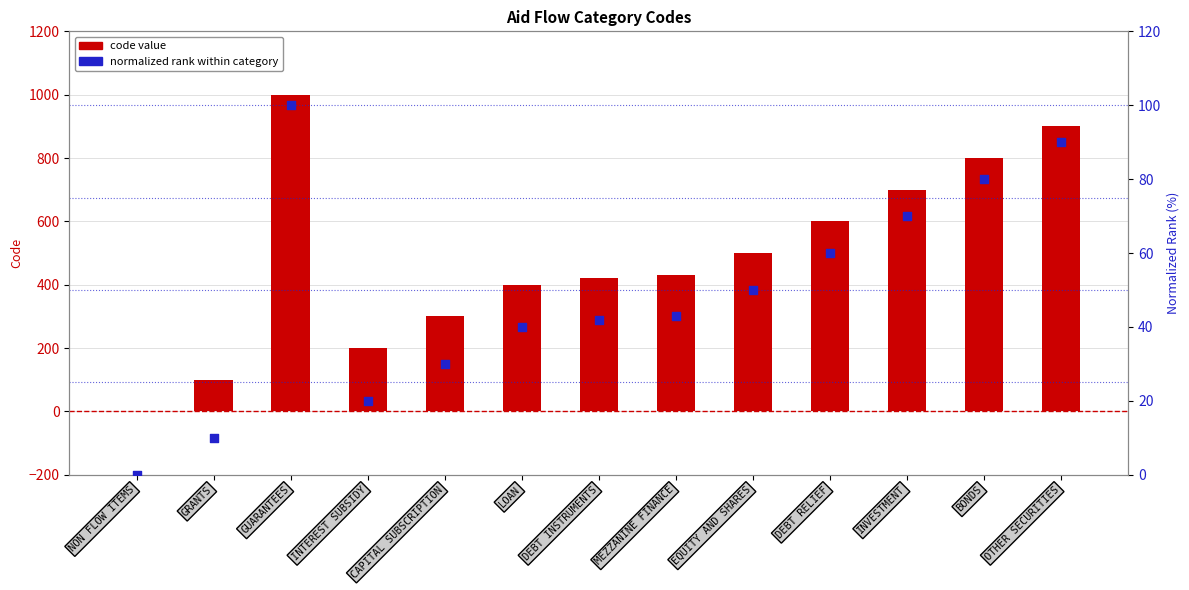

Which series contains the highest Y value?

code